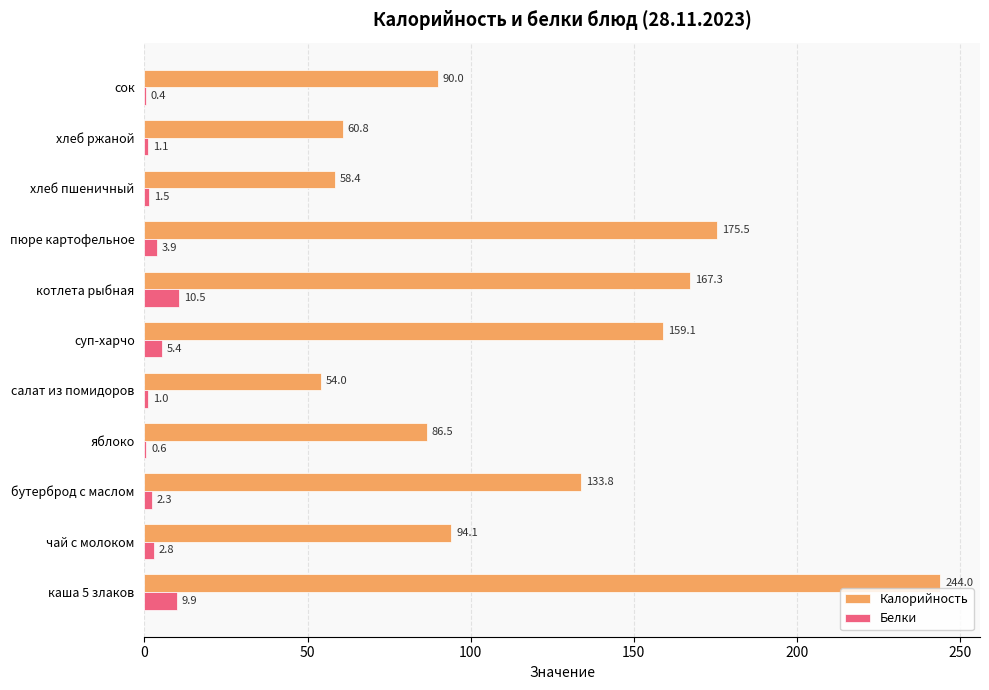

Which series has the largest total across all categories?

Калорийность